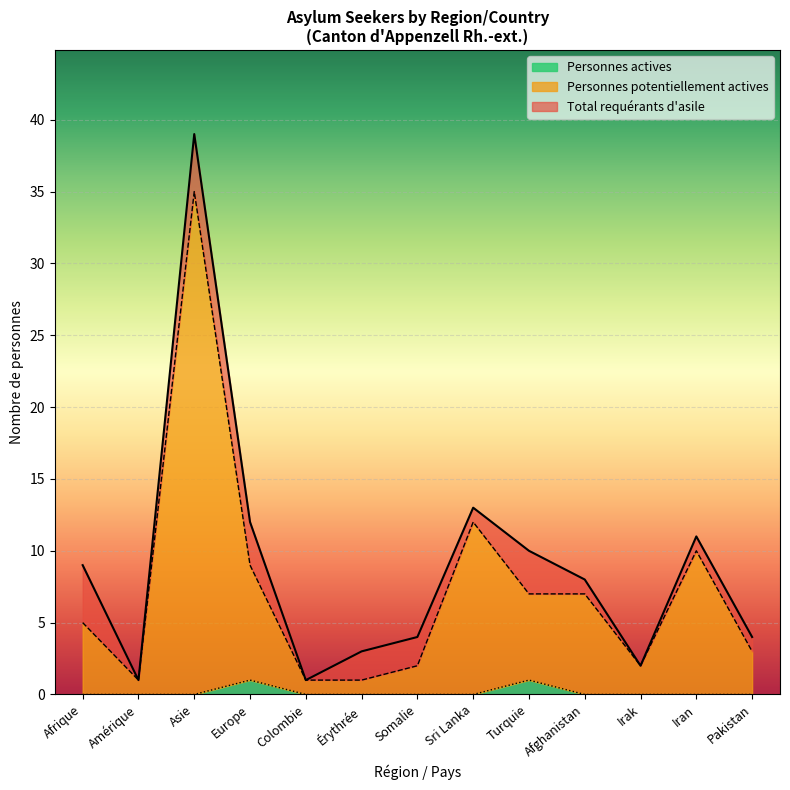

What is the value of the Total requérants d'asile point at the 1st from the left?

9